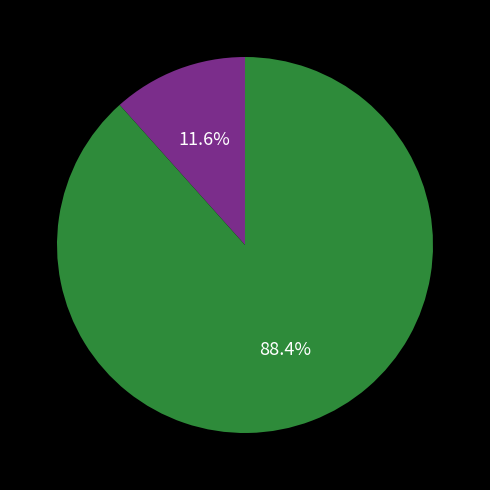

Is there a majority slice in this chart?

Yes